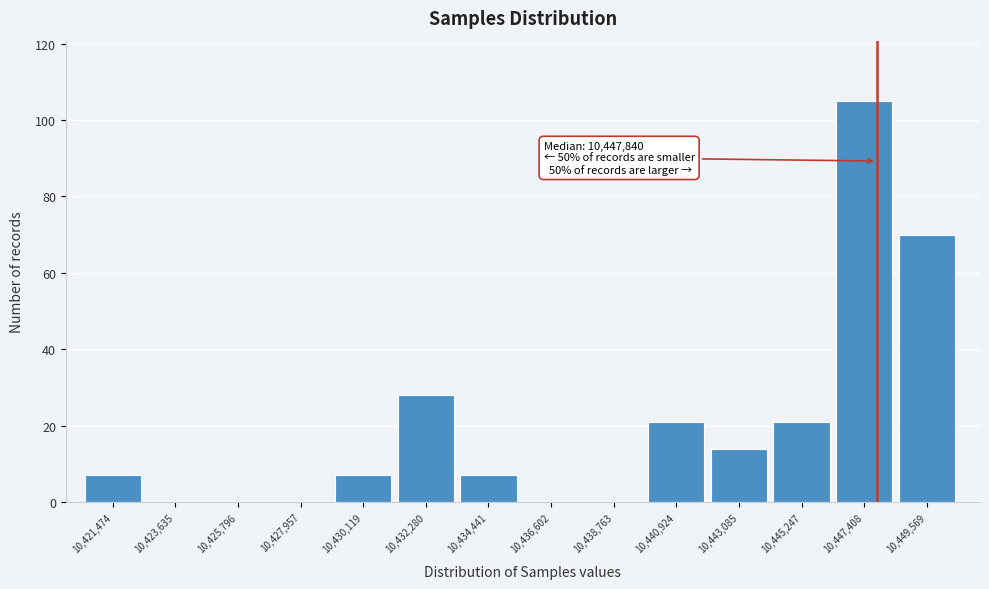

Which range on the x-axis has the tallest bar?

10446500 to 10448500